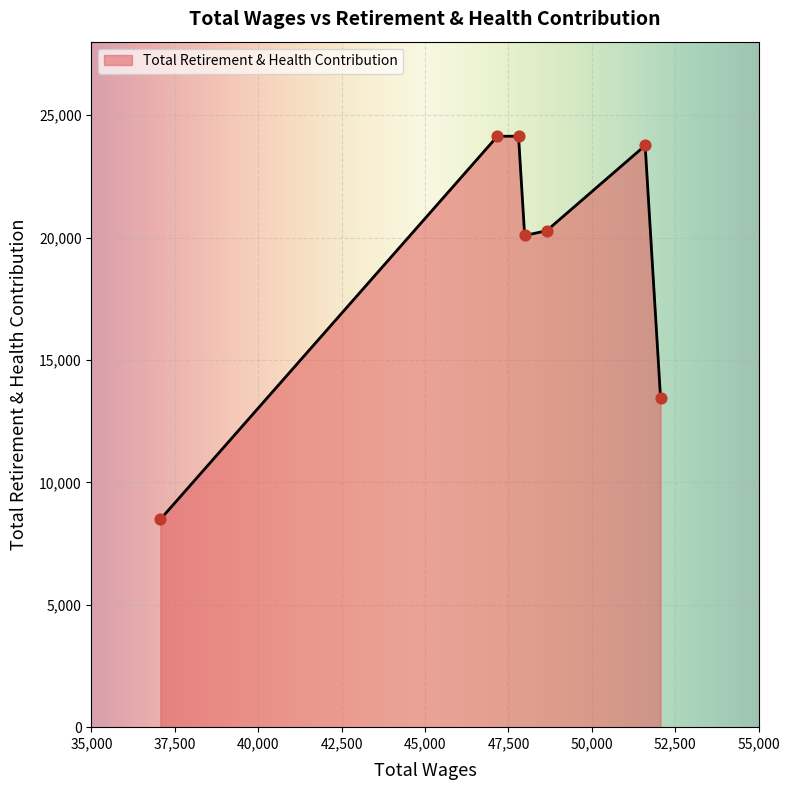

What is the sum of all values?

134332